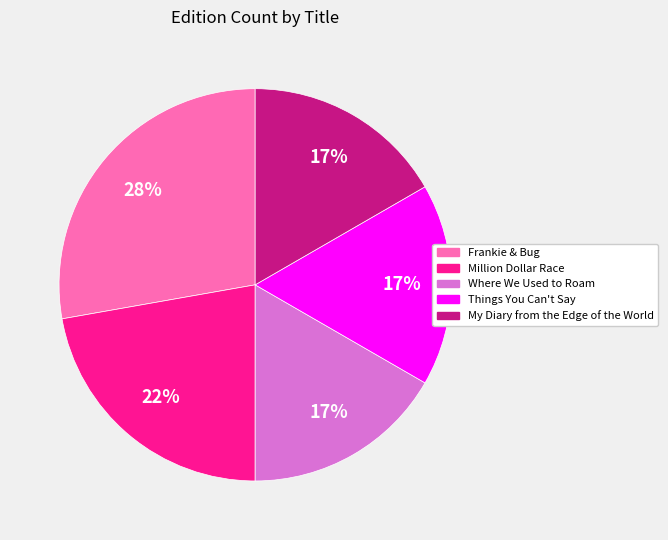

Approximately how many times larger is the value at Things You Can't Say compared to My Diary from the Edge of the World?

1.0